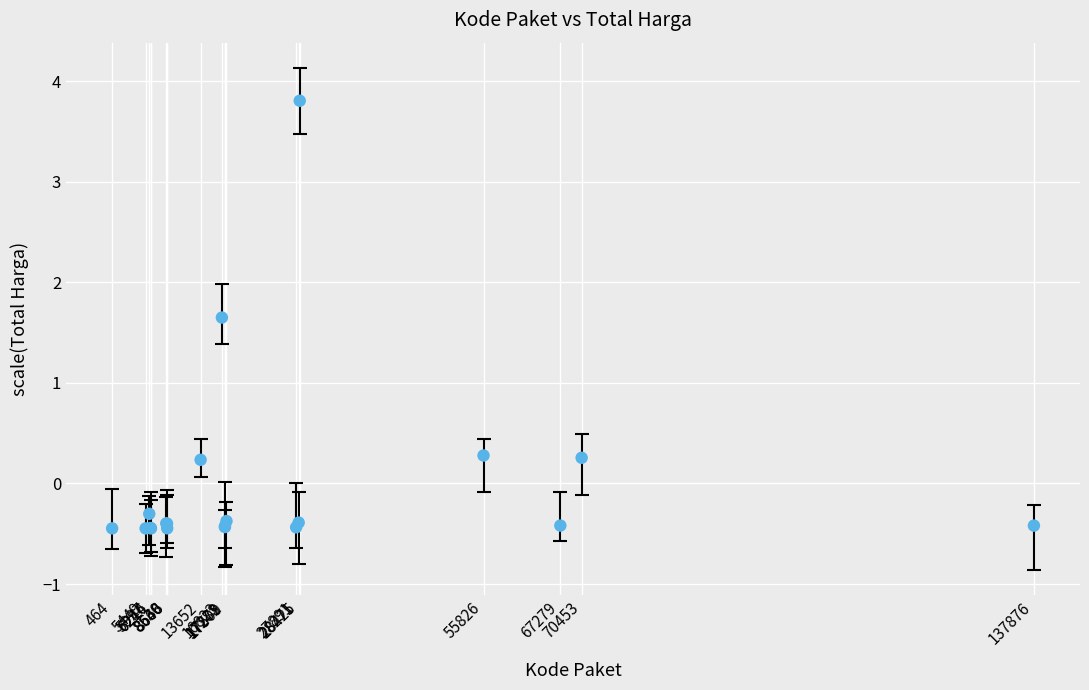

What Y value in the scatter plot is closest to 1?

1.6